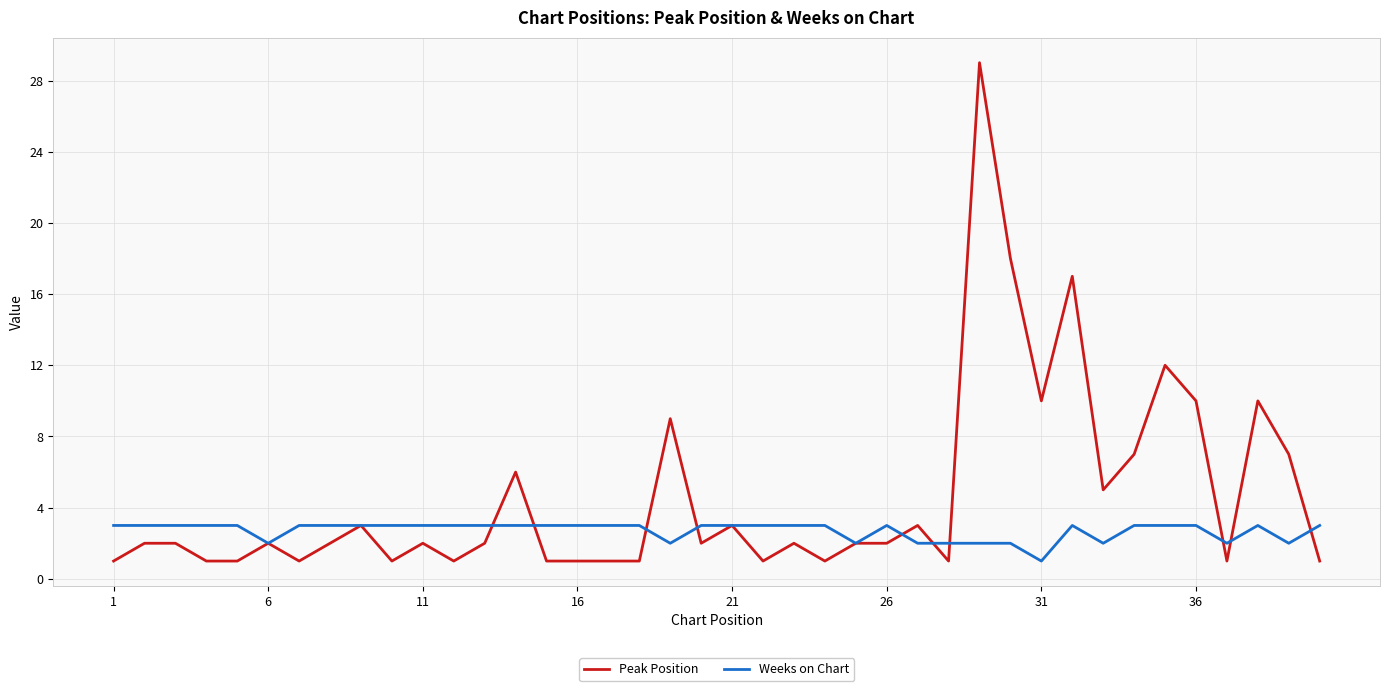

True or false: Peak Position has more than 1 points higher than both neighbors.

True